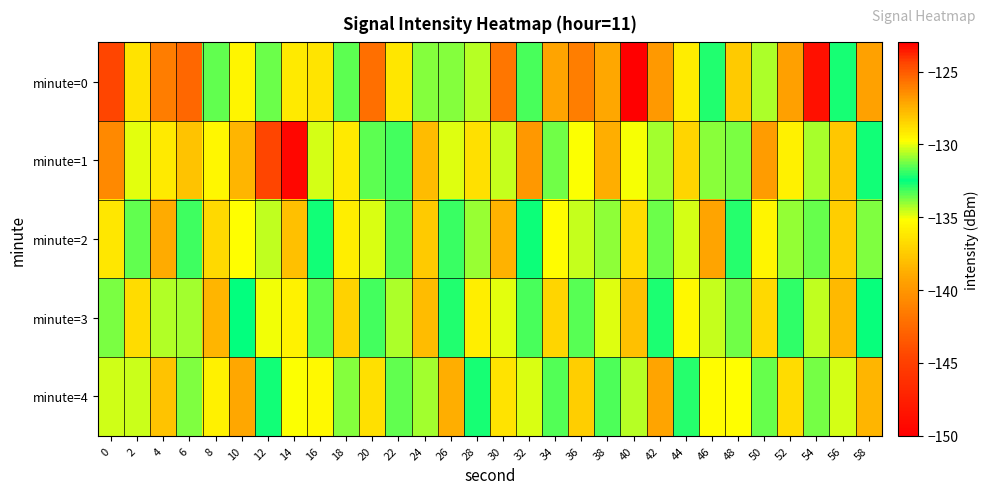

Which category has the lowest value across all series?

40